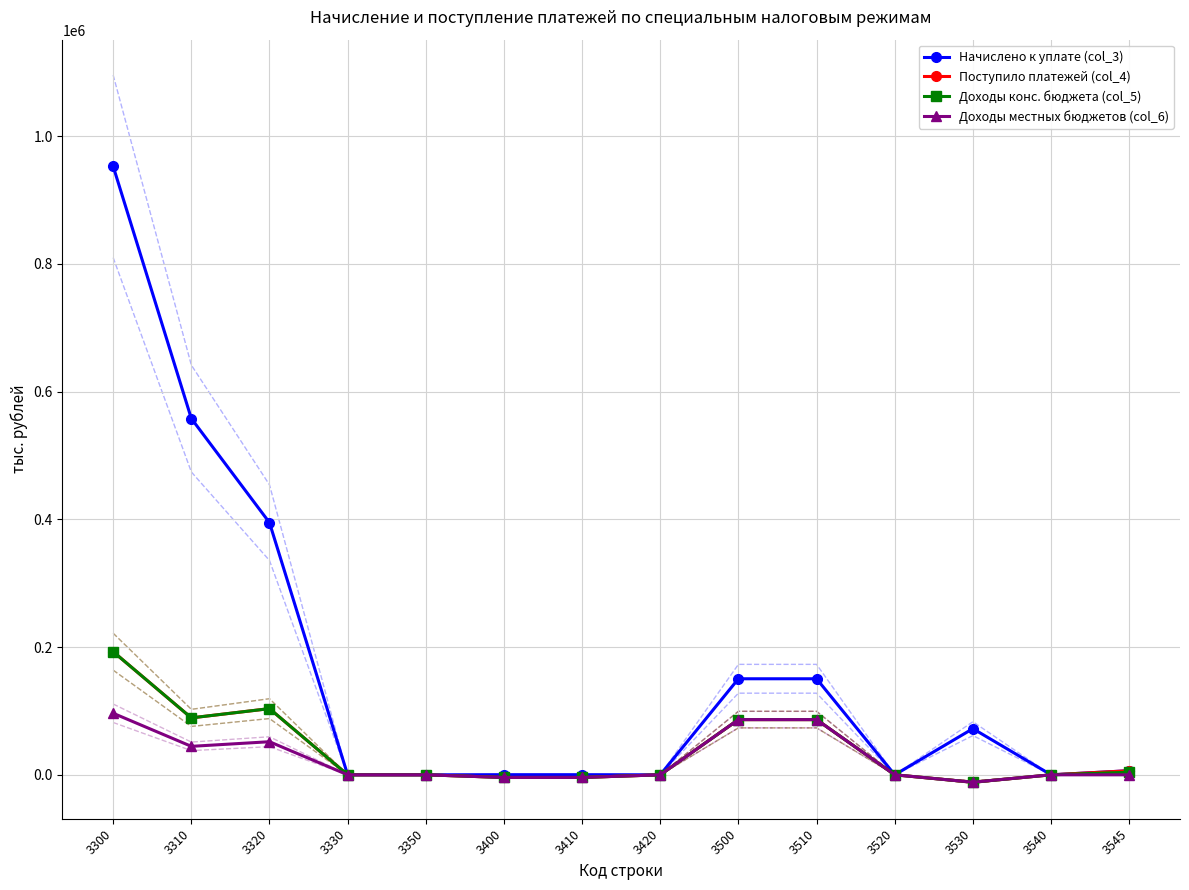

What is the average value of the Доходы конс. бюджета (col_5) series?

38754